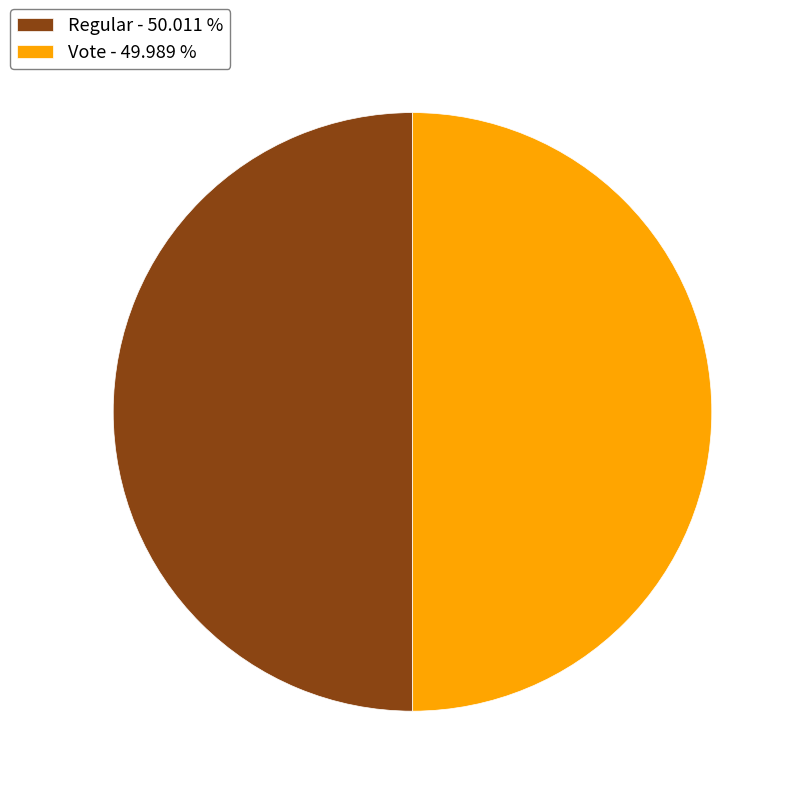

What is the ratio of the value at Regular - 50.011 % to the value at Vote - 49.989 %?

1.0